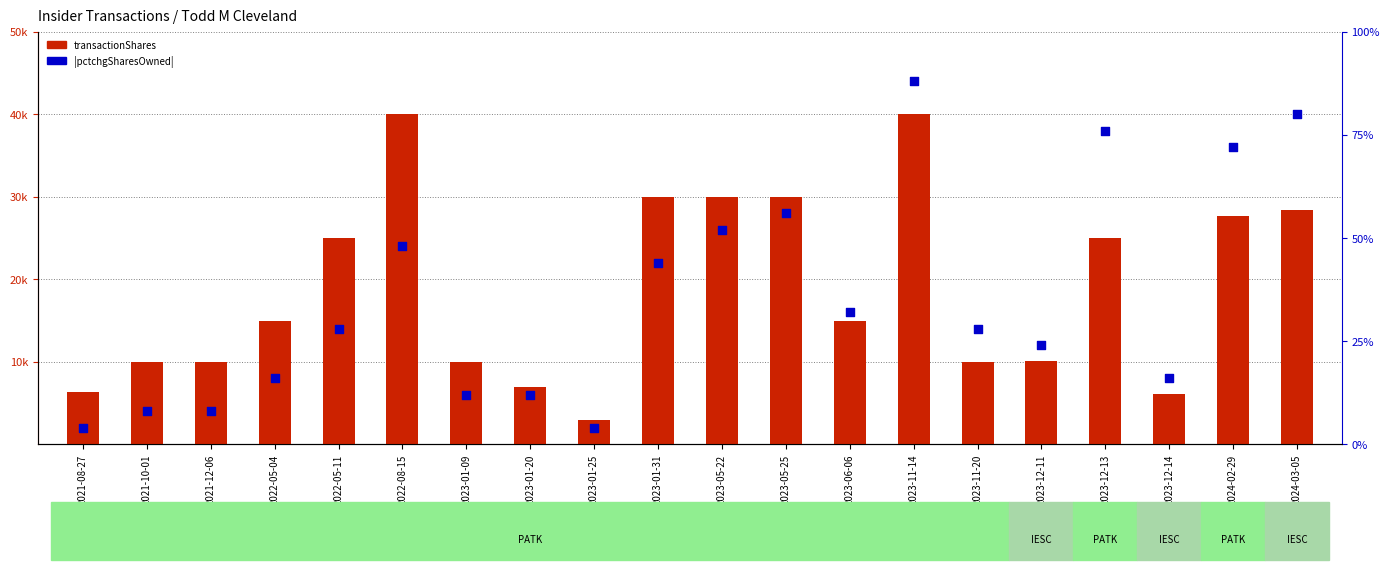

Which series has the widest spread of Y values?

transactionShares